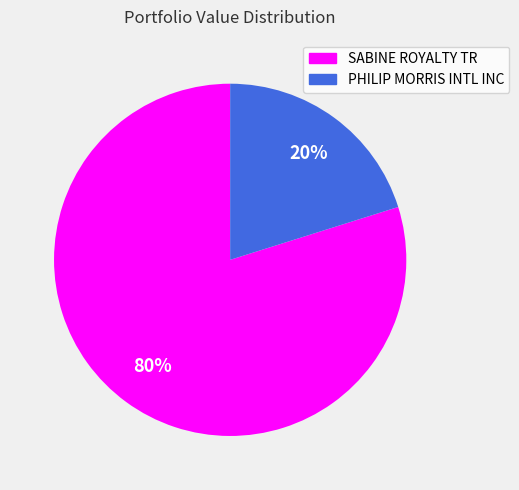

How many slices are in this pie chart?

2